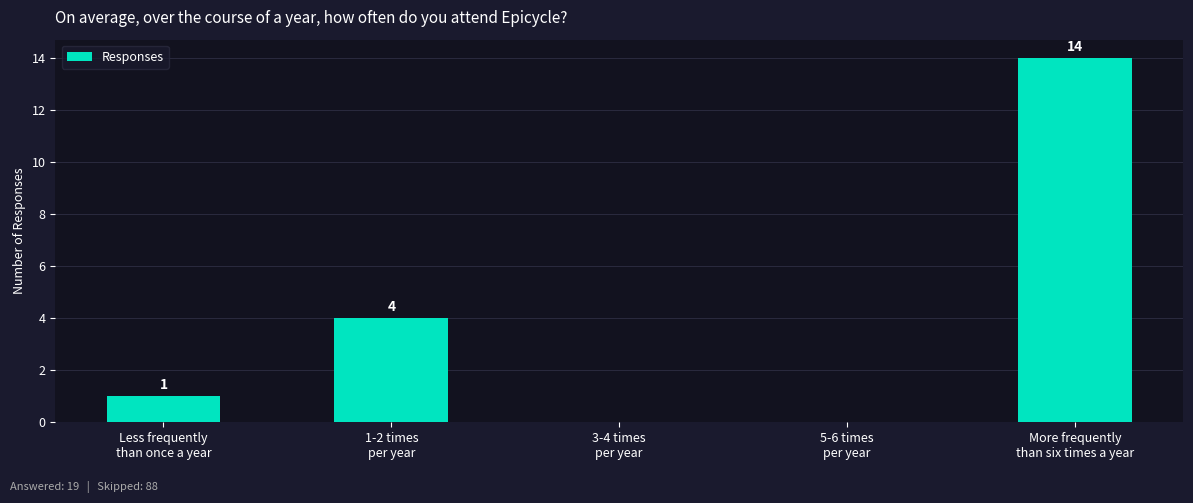

How many data points does each series have?

5